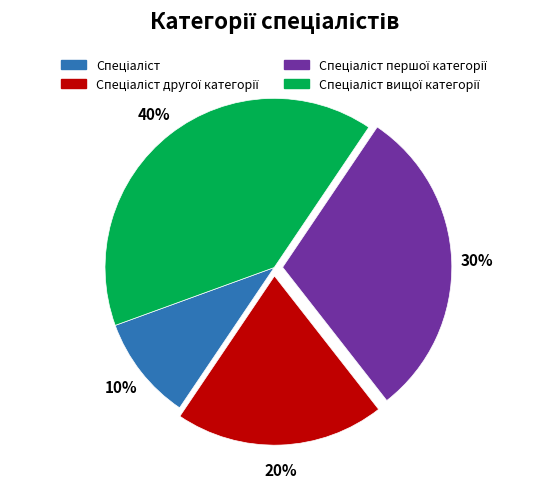

To the nearest percent, what is the average slice percentage?

25%